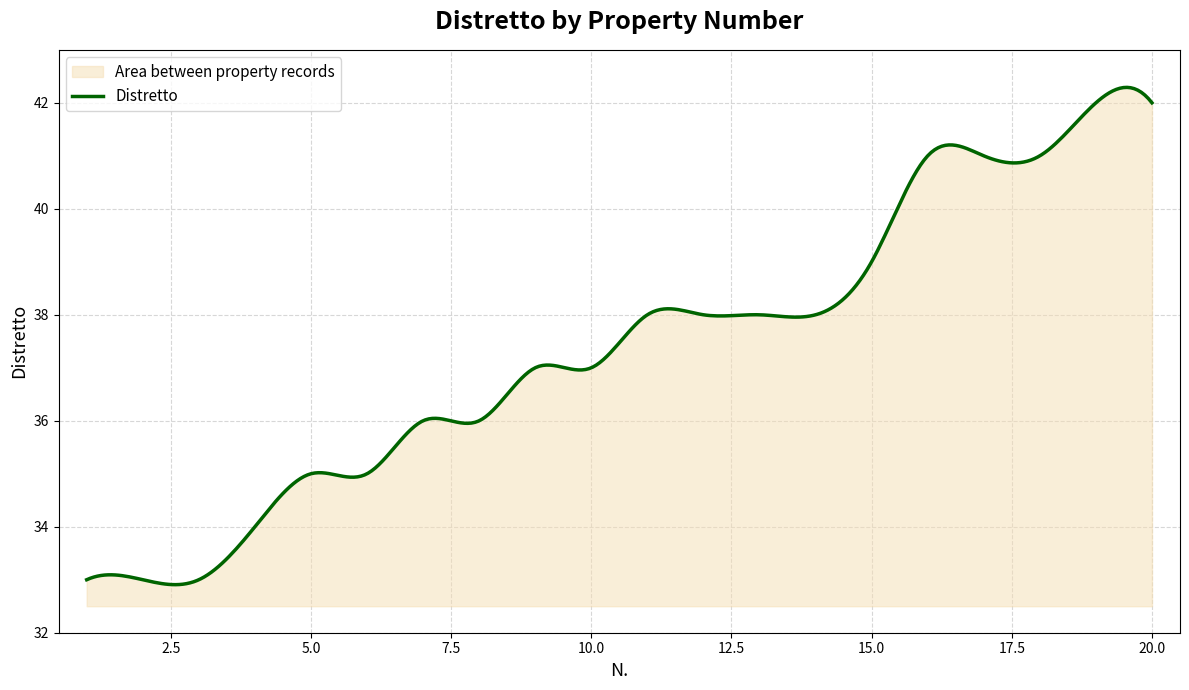

How many values exceed 38?

6